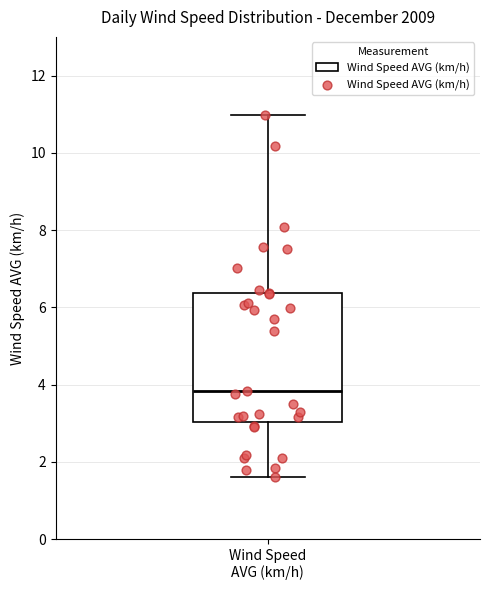

Read this box plot against the y-axis: the position of the median line, the range covered by the box, and the ends of both whiskers. The values are not printed on the chart, so give them approximately, as read against the axis.

median 3.8, box 3.0 to 6.4, whiskers 1.6 to 11.0